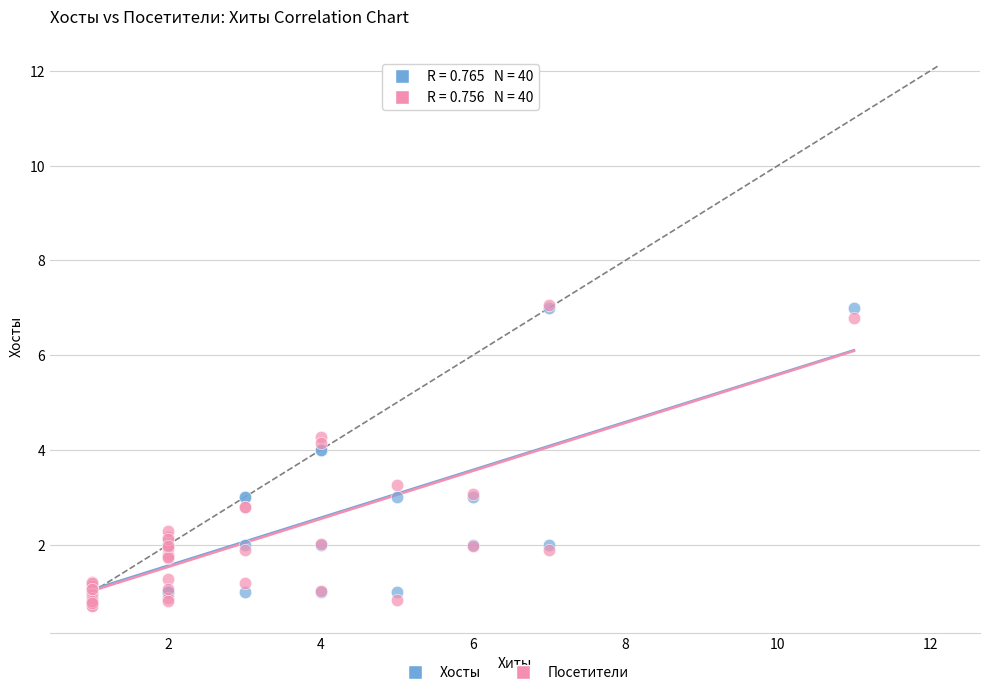

Which series contains the lowest Y value?

Посетители